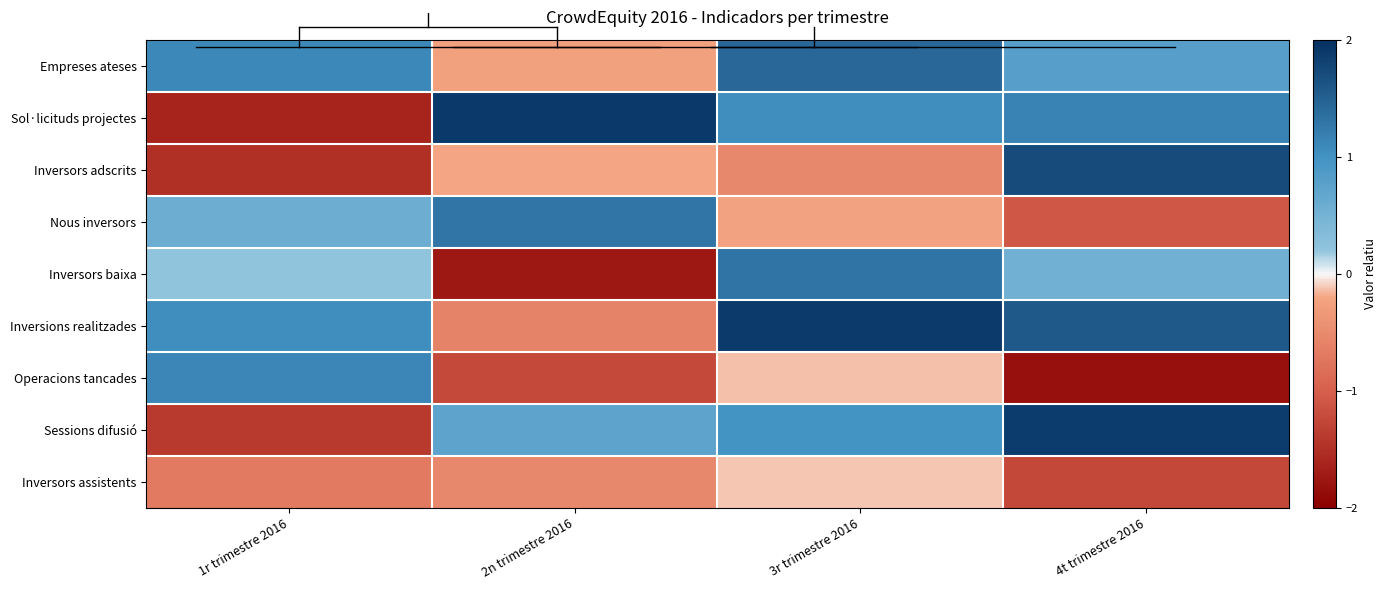

What is the maximum value shown in the chart?

1.9